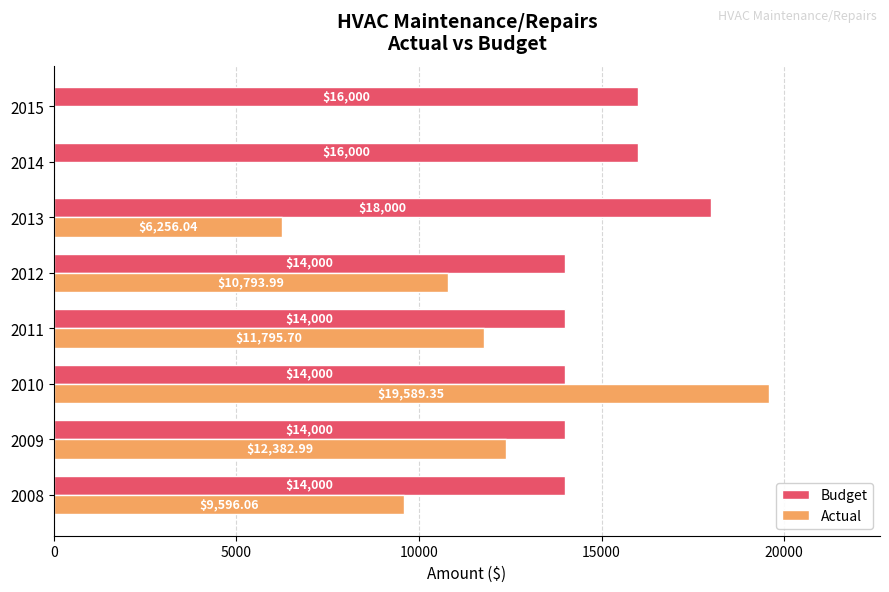

What is the sum of the Budget values at 2014 and 2015?

32000.0